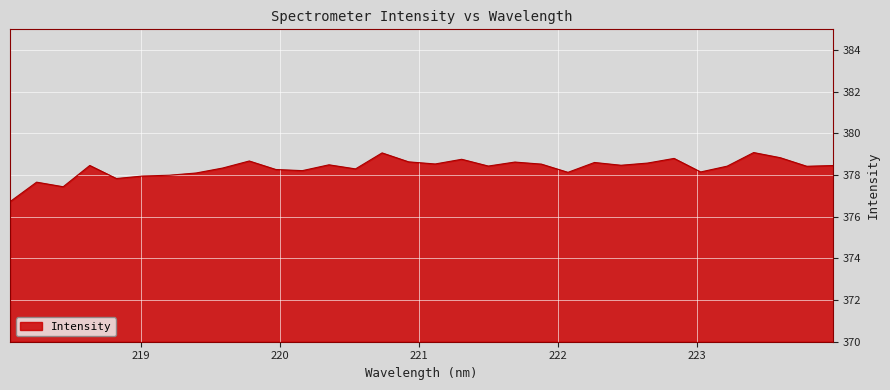

What is the sum of all values?

12107.0